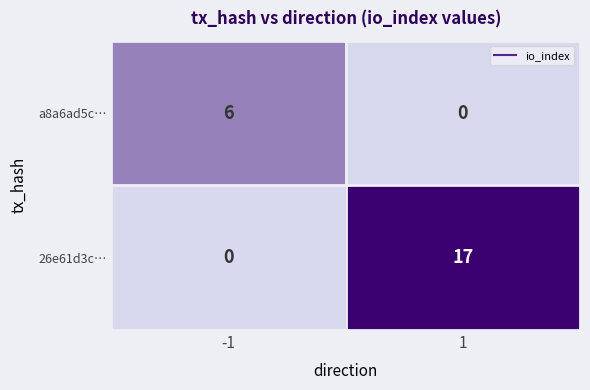

Read the a8a6ad5c… value at -1.

6